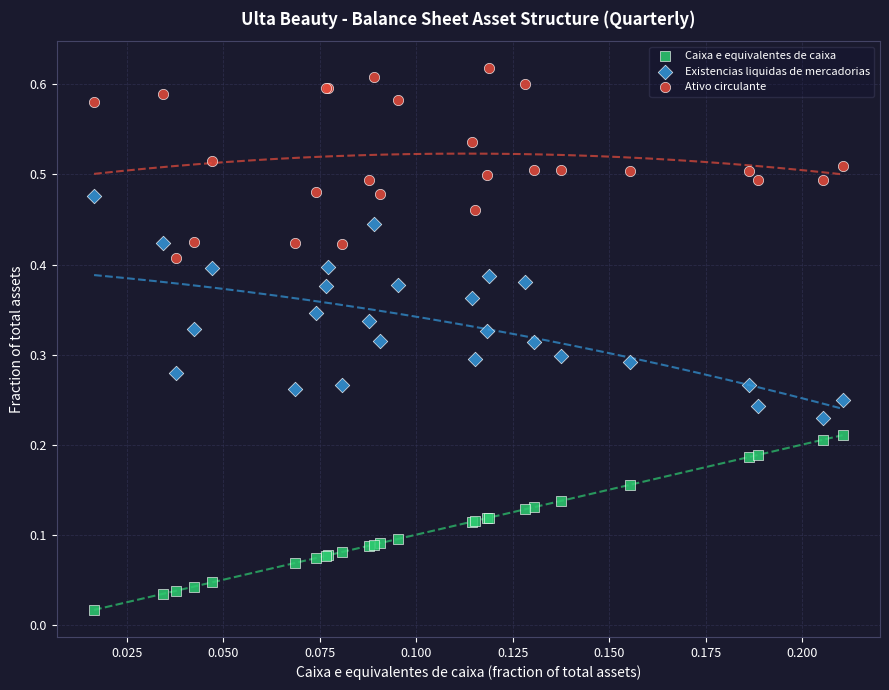

Which series contains the highest Y value?

Ativo circulante